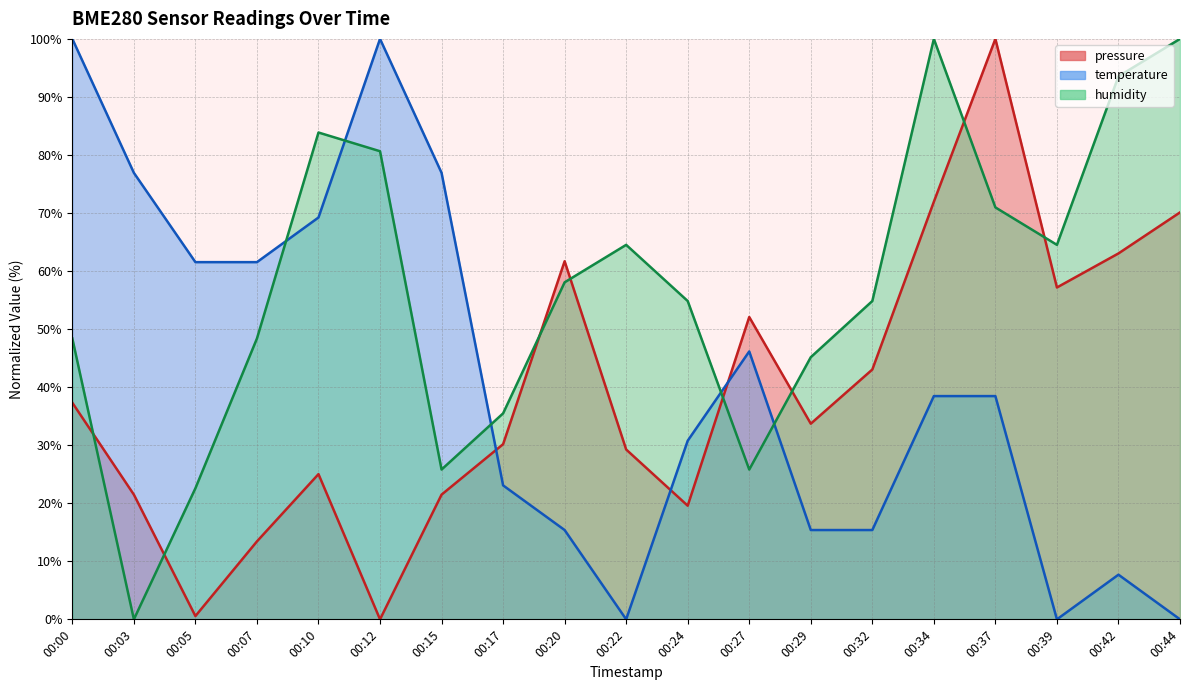

List the series in order of their peak value, lowest first.

pressure, temperature, humidity